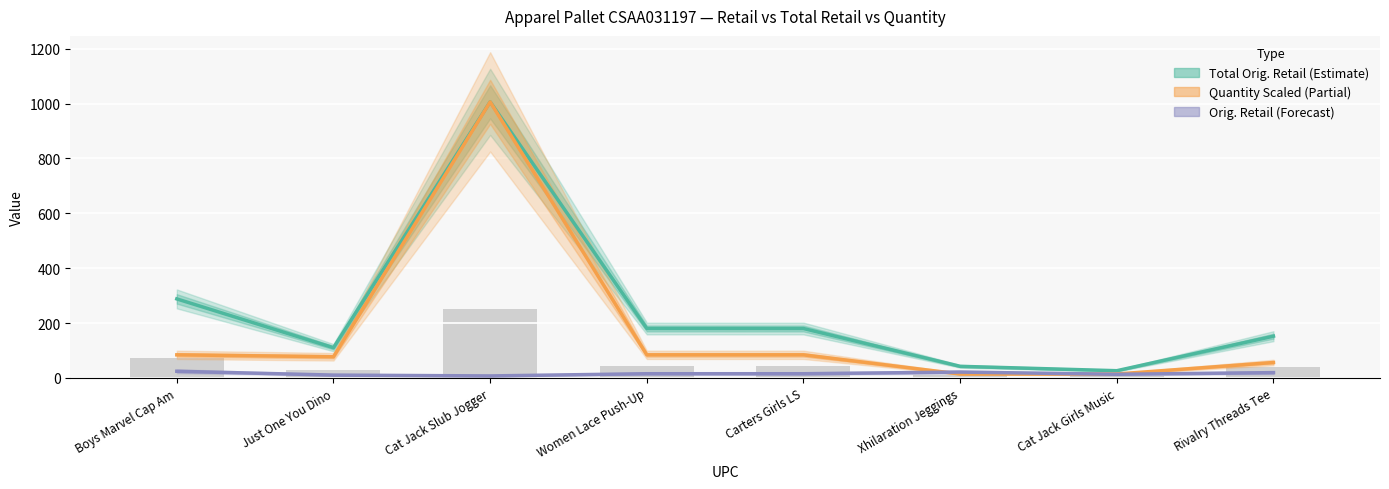

The Orig. Retail (Forecast) series shows 31.1 at Xhilaration Jeggings. True or false?

False